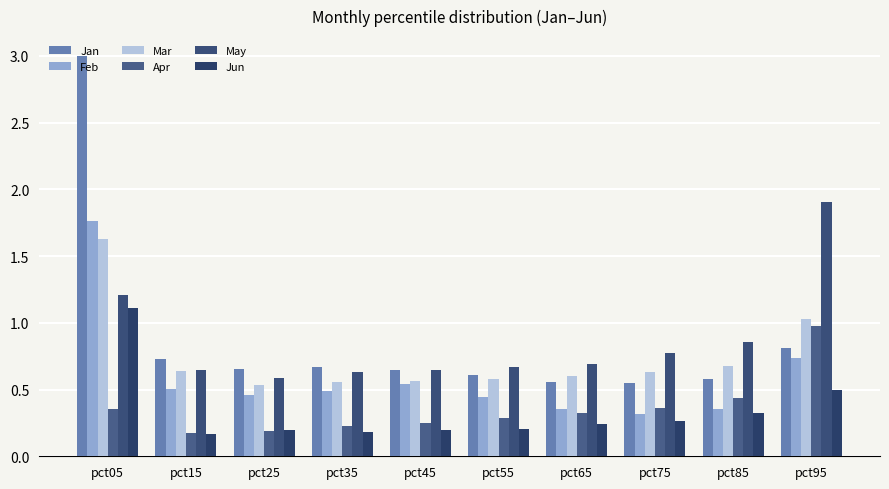

What is the spread (max minus min) of values at pct15?

0.6